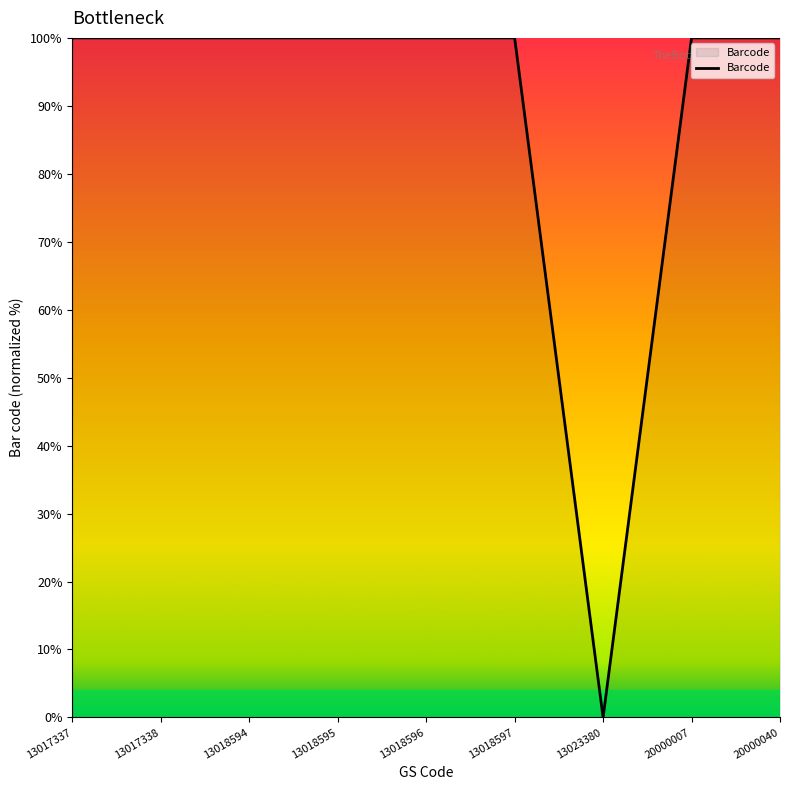

What is the maximum value shown in the chart?

100.0